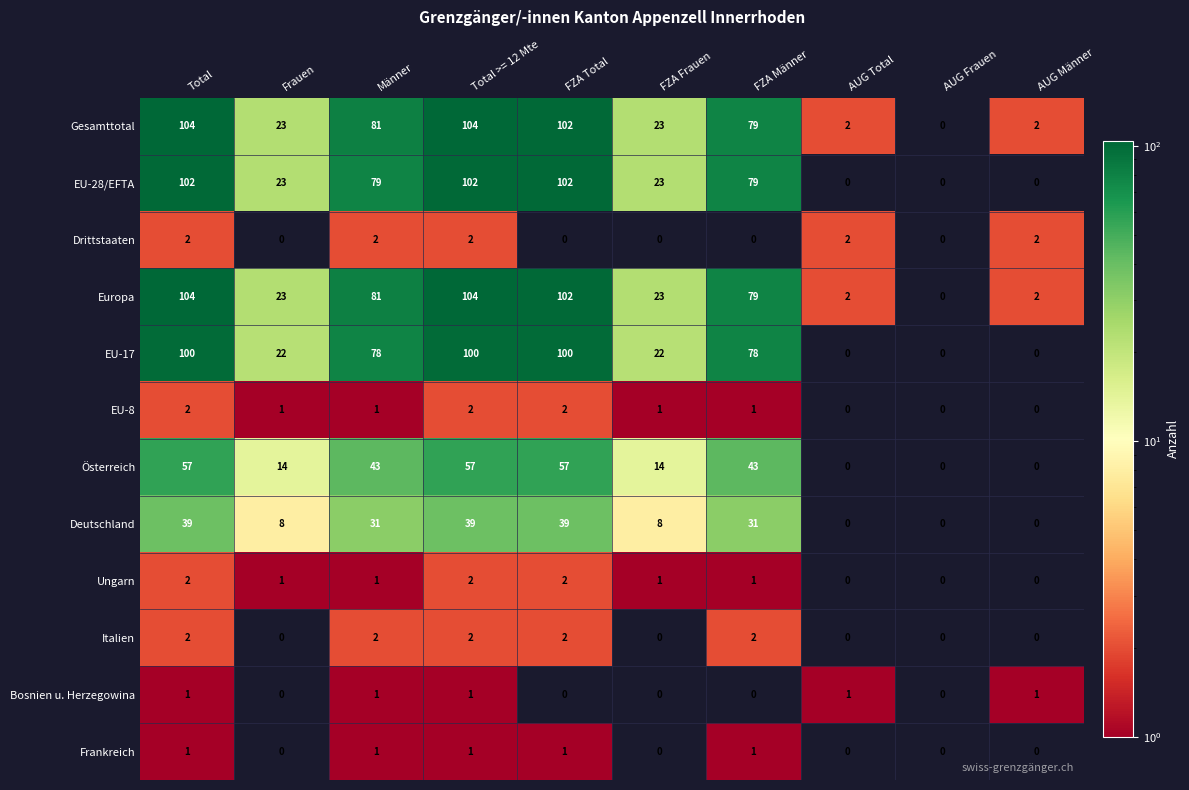

What is the maximum value shown in the chart?

104